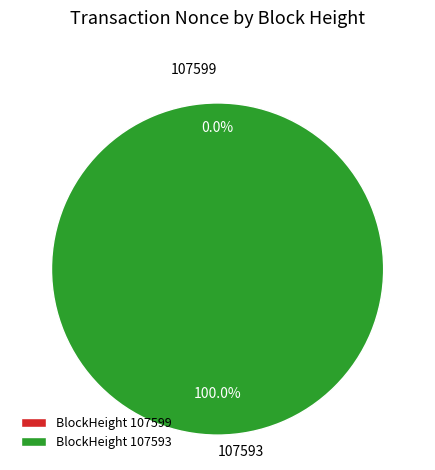

Count the number of slices in the pie.

2